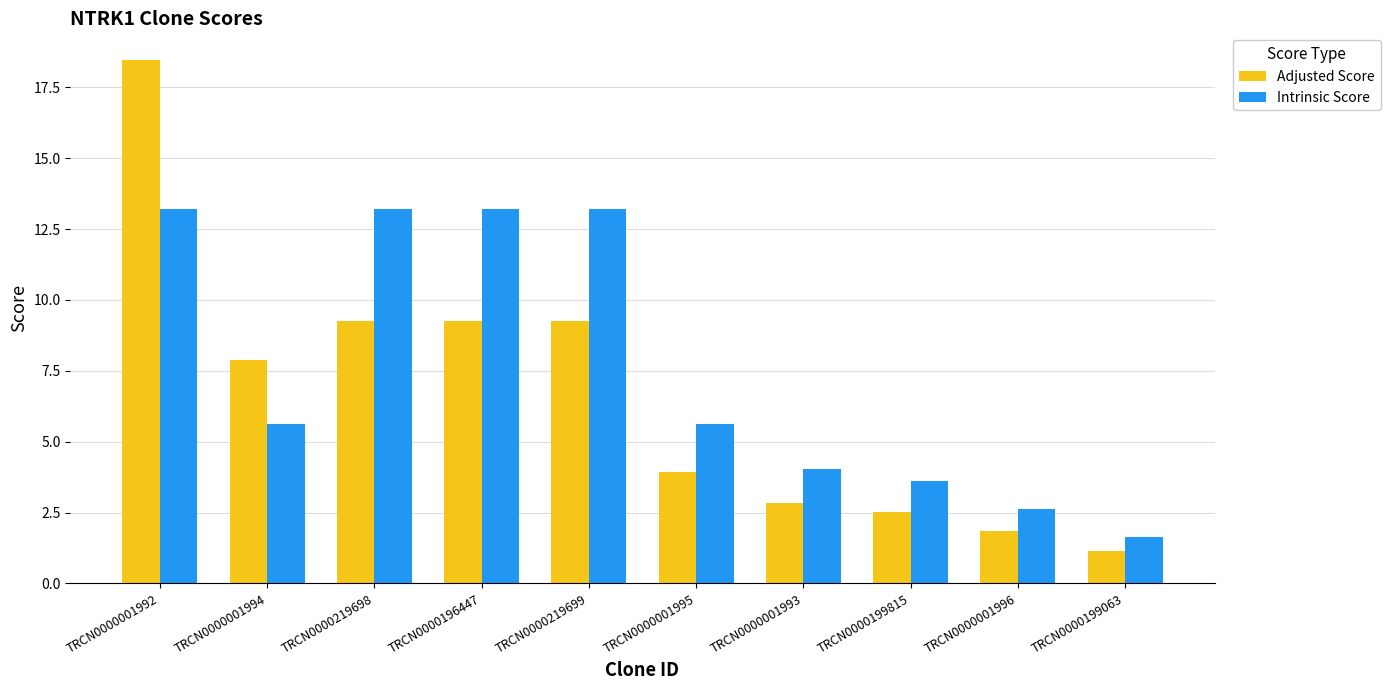

What is the label of the 5th bar from the right?

TRCN0000001995